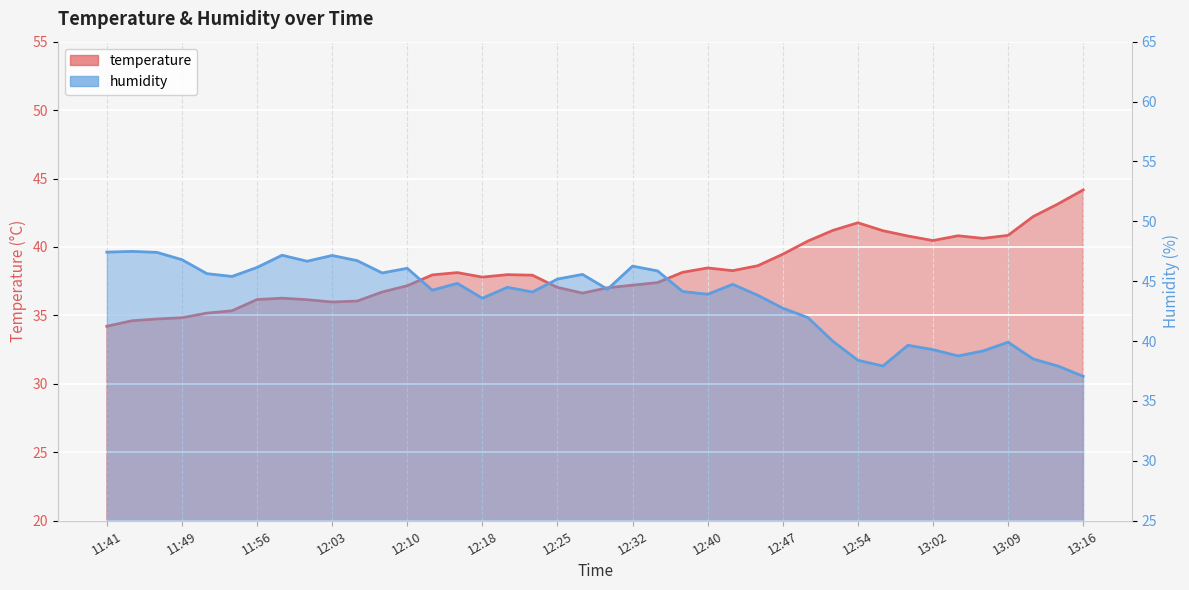

What is the label of the 11th point from the left?

12:06